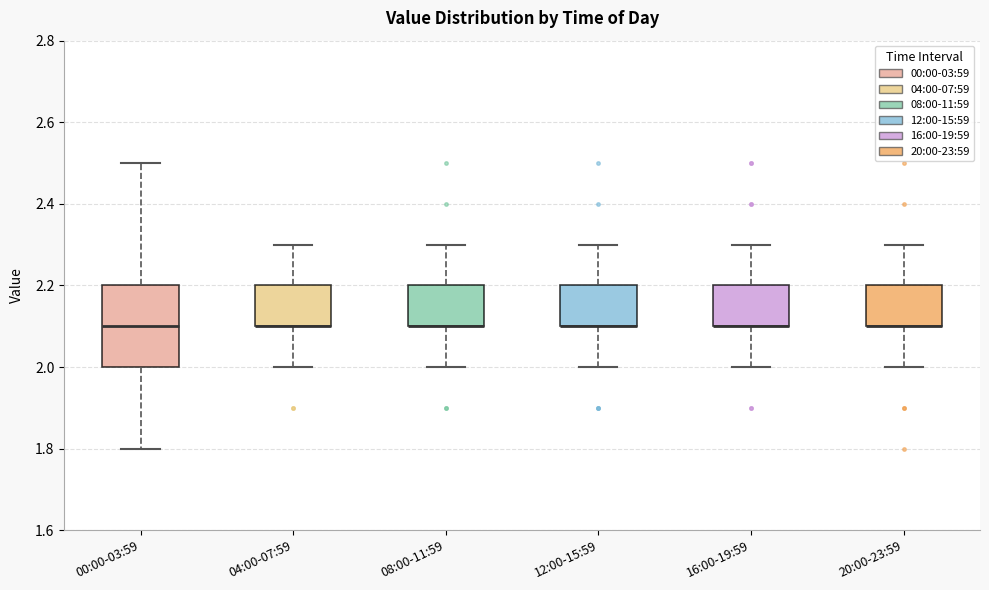

Reading left to right, transcribe this box plot: for each box, give where its median line is, the range the box spans, and where its two whiskers end, as read against the y-axis. The values are not printed on the chart, so give them approximately, as read against the axis.

00:00-03:59: median 2.1, box 2.0 to 2.2, whiskers 1.8 to 2.5
04:00-07:59: median 2.1 (drawn on the box's lower edge), box 2.1 to 2.2, whiskers 2.0 to 2.3
08:00-11:59: median 2.1 (drawn on the box's lower edge), box 2.1 to 2.2, whiskers 2.0 to 2.3
12:00-15:59: median 2.1 (drawn on the box's lower edge), box 2.1 to 2.2, whiskers 2.0 to 2.3
16:00-19:59: median 2.1 (drawn on the box's lower edge), box 2.1 to 2.2, whiskers 2.0 to 2.3
20:00-23:59: median 2.1 (drawn on the box's lower edge), box 2.1 to 2.2, whiskers 2.0 to 2.3